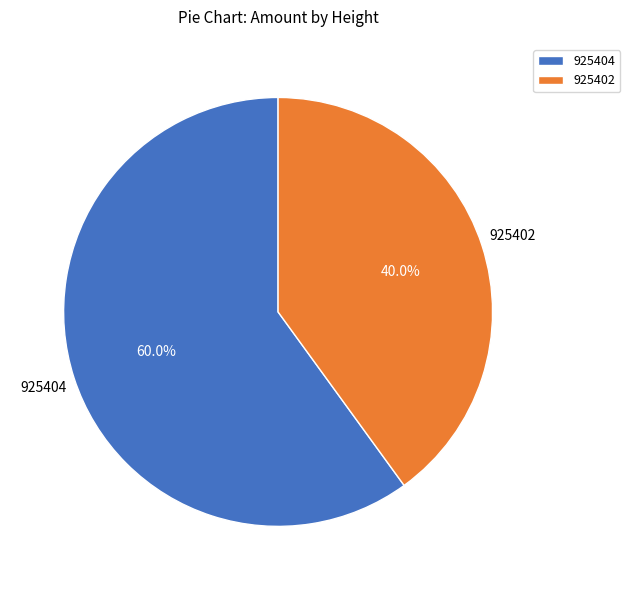

Rank the categories by value from highest to lowest.

925404, 925402